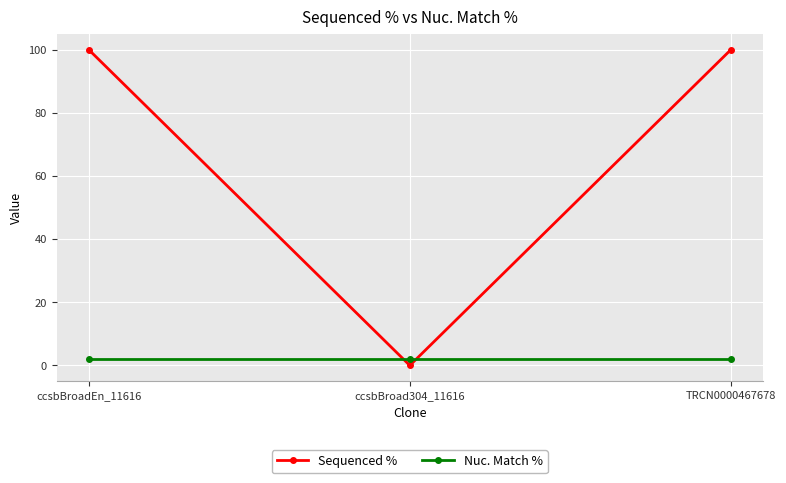

Is it true that Sequenced % equals 175.9 at ccsbBroadEn_11616?

False